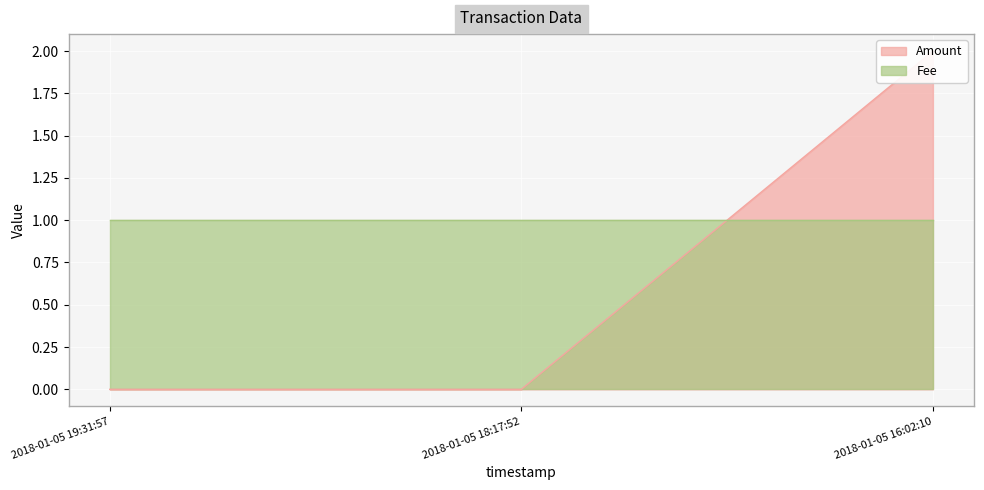

True or false: the data shows -1 at 2018-01-05 18:17:52.

False